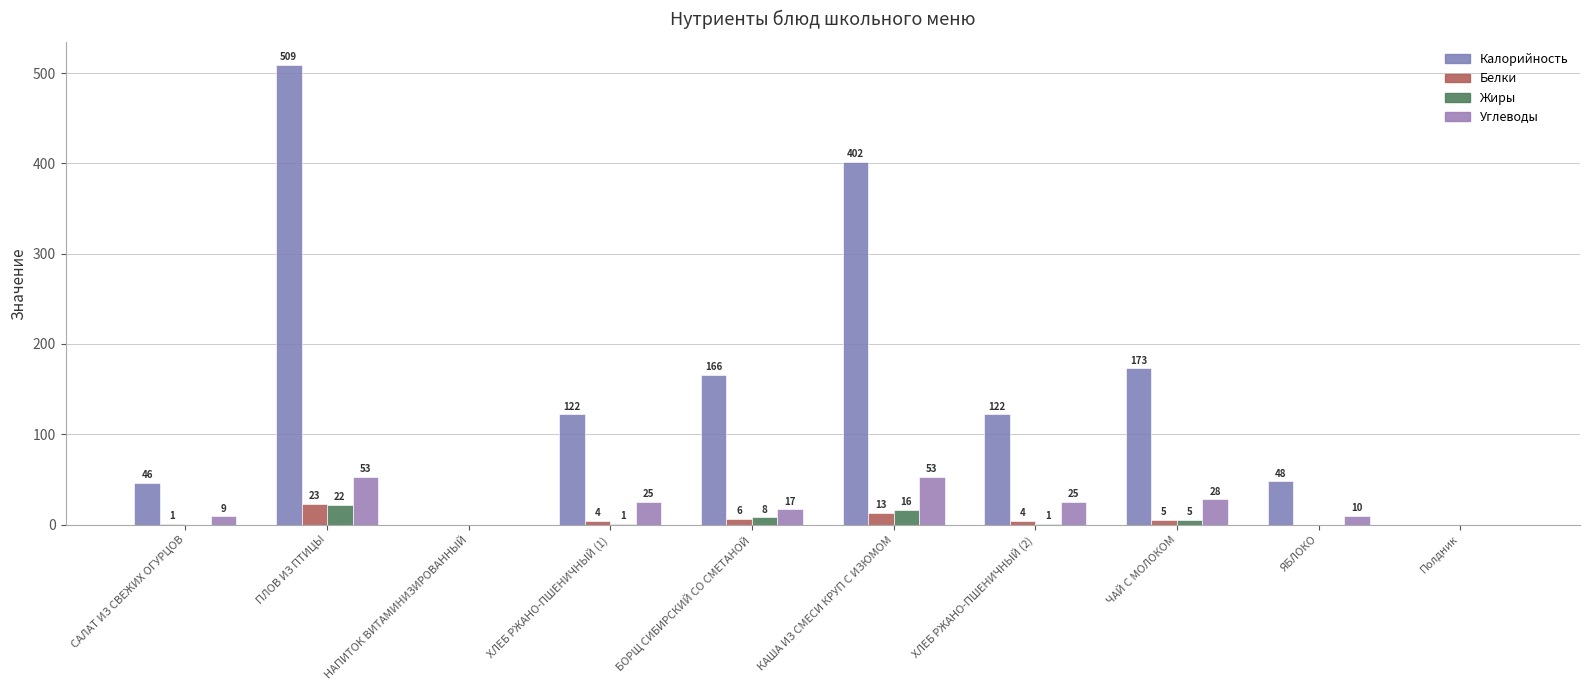

Count the number of categories in the chart.

10